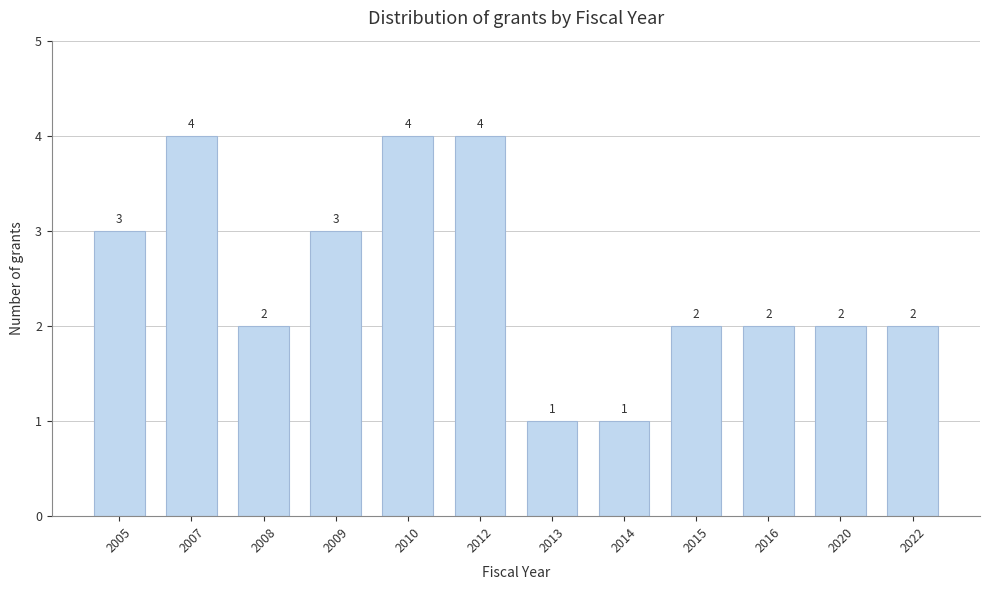

Reading left to right, extract all data points from this chart.

3	4	2	3	4	4	1	1	2	2	2	2